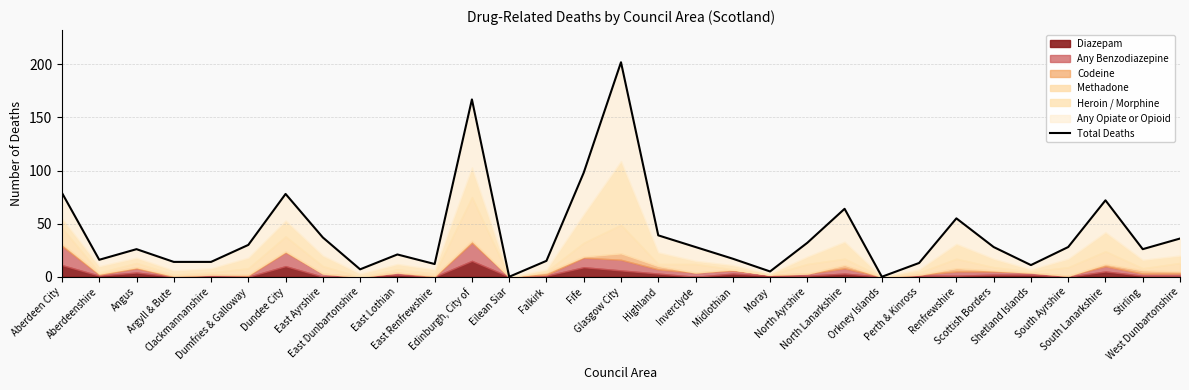

What position from the right is Renfrewshire?

7